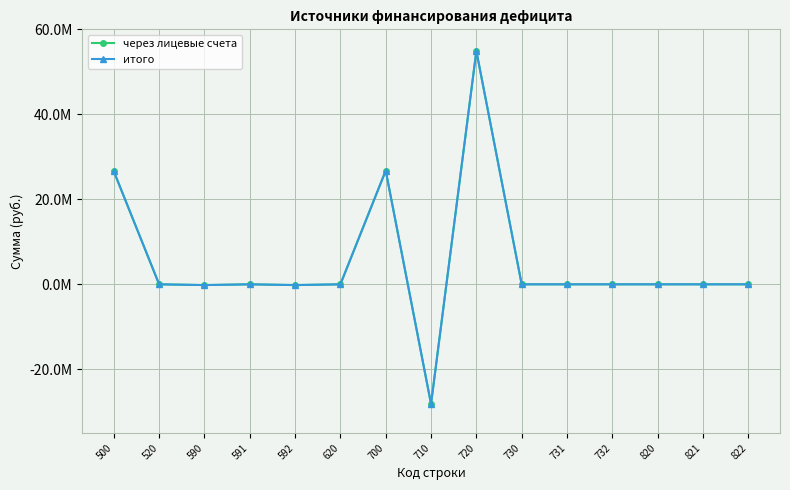

Does the chart have visible grid lines?

Yes